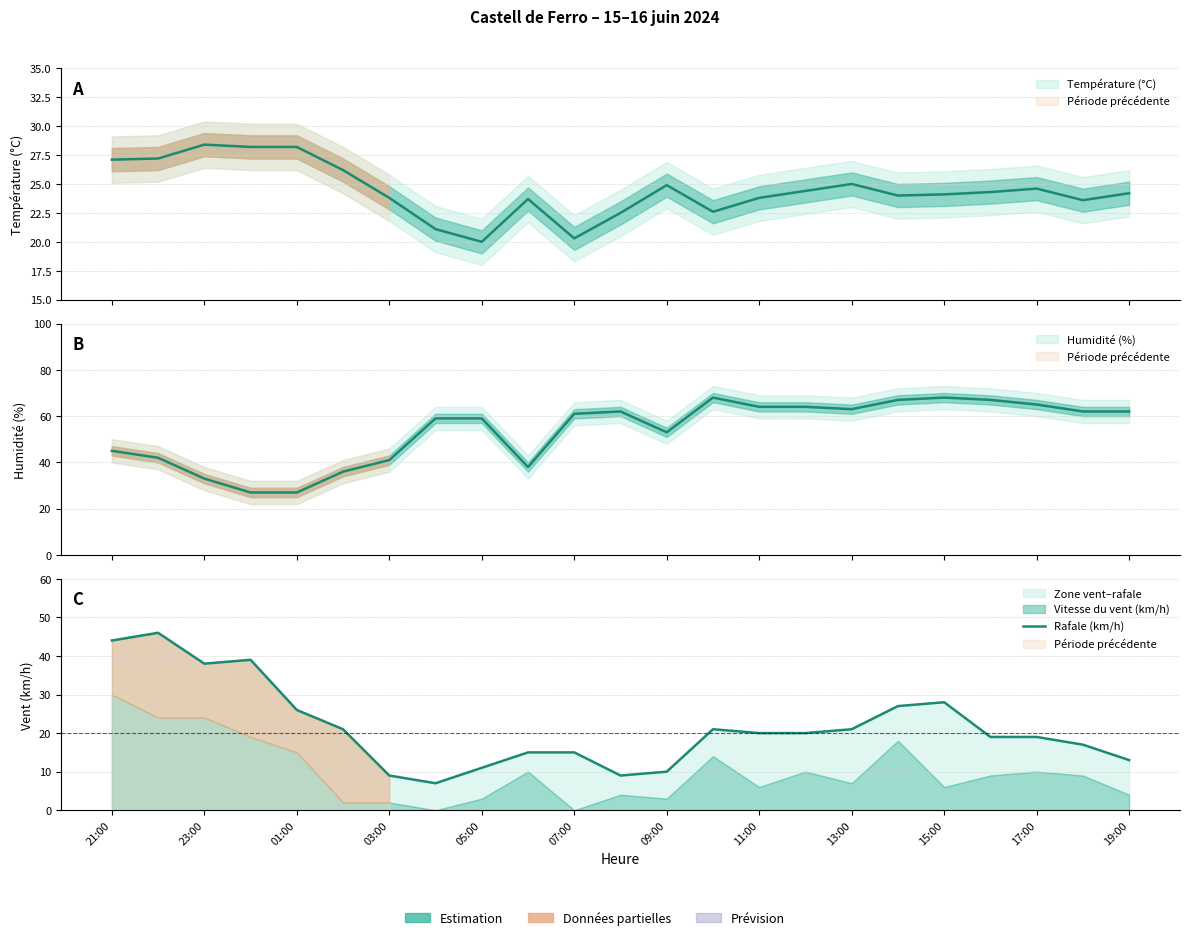

What is the smallest value displayed?

7